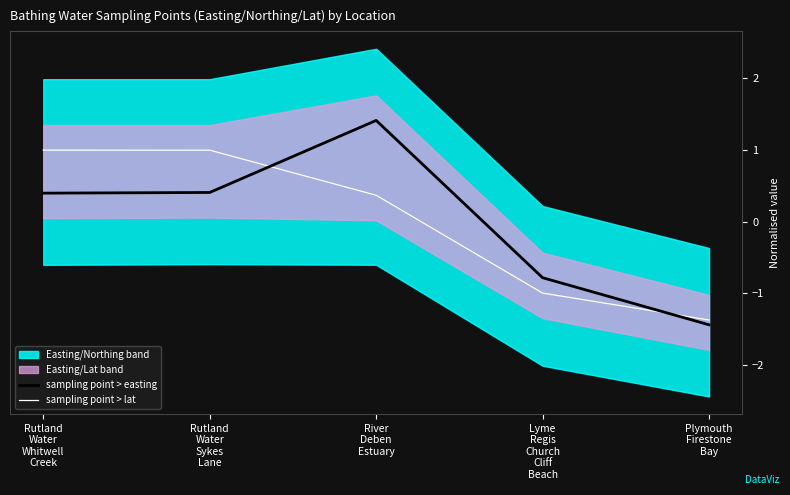

Which category has the highest value in the sampling point > lat series?

Rutland
Water
Whitwell
Creek